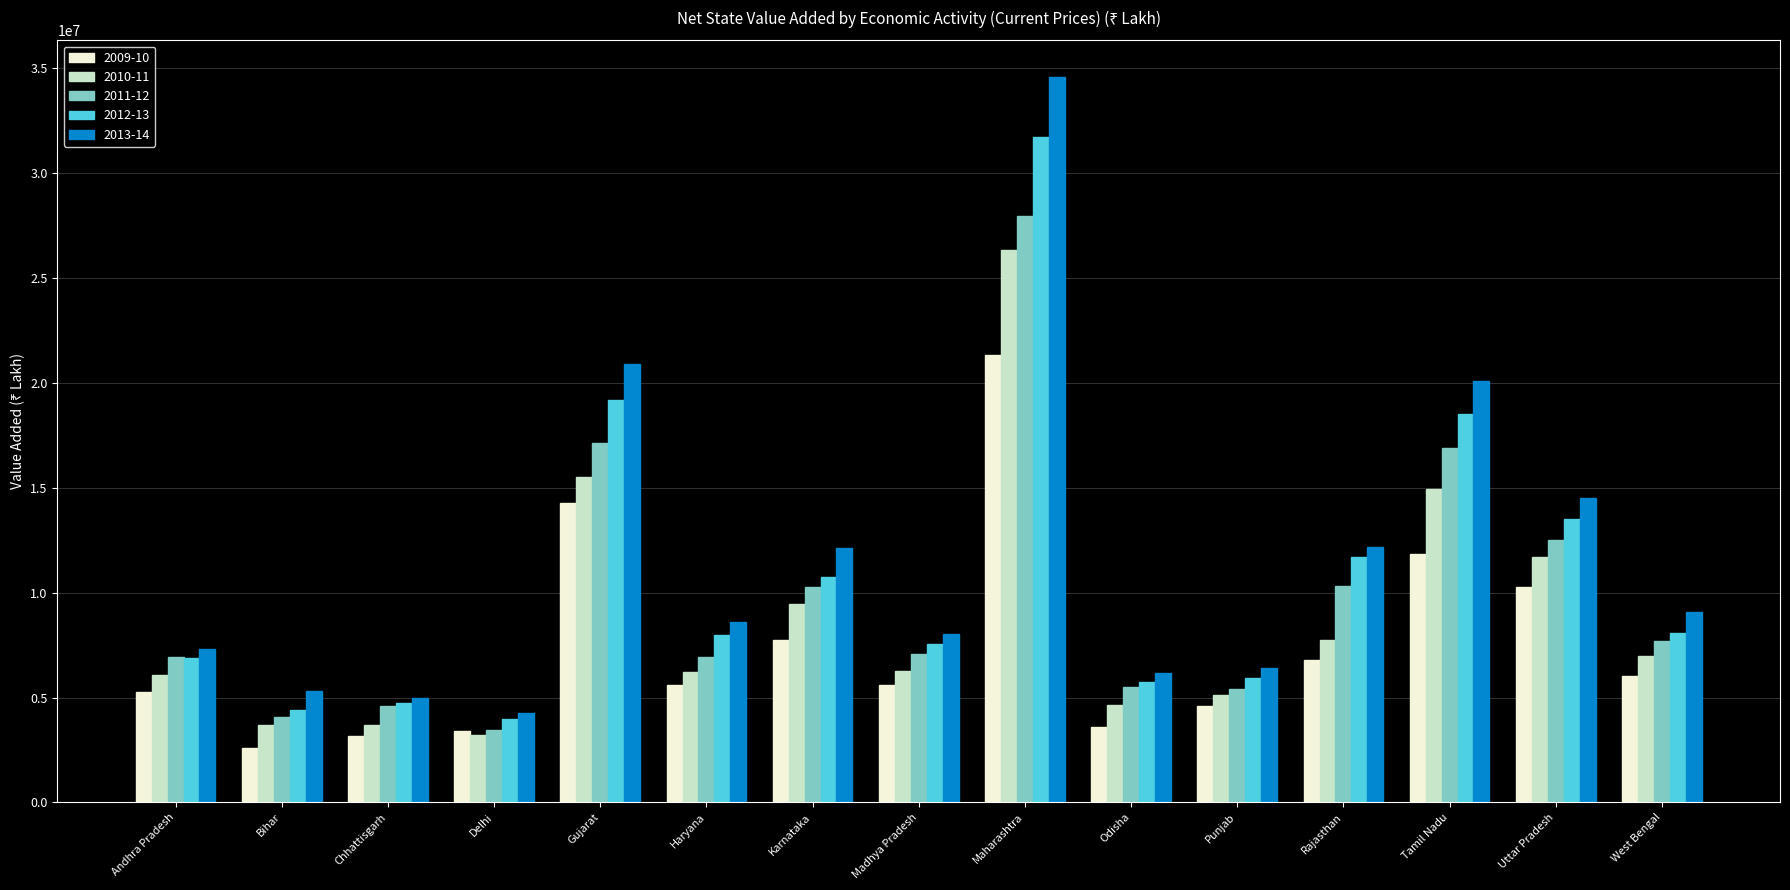

What is the minimum value for 2011-12?

3451949